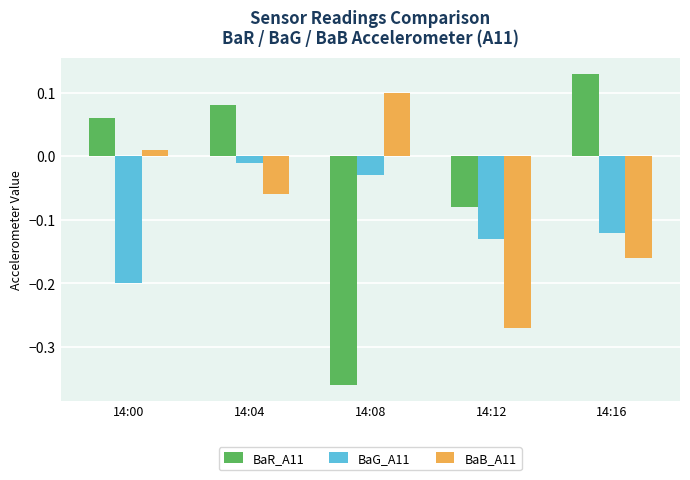

How many categories are shown in the chart?

5